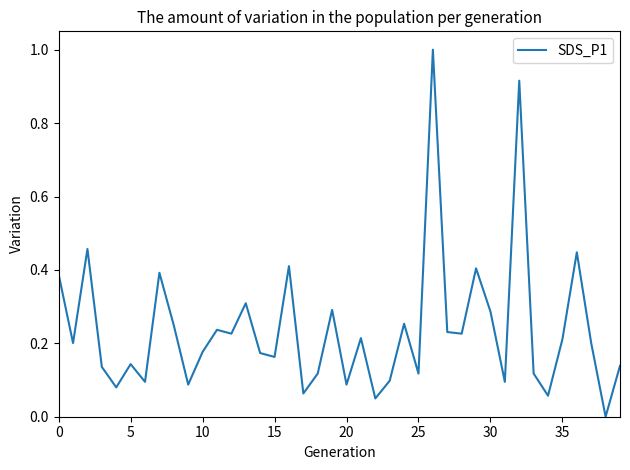

What is the maximum value shown in the chart?

1.0